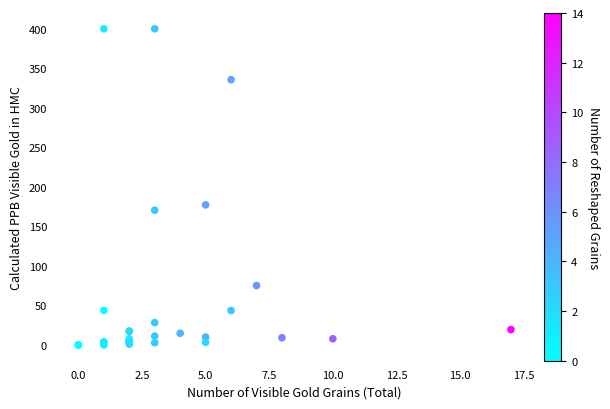

What Y value in the scatter plot is closest to 200?

177.2